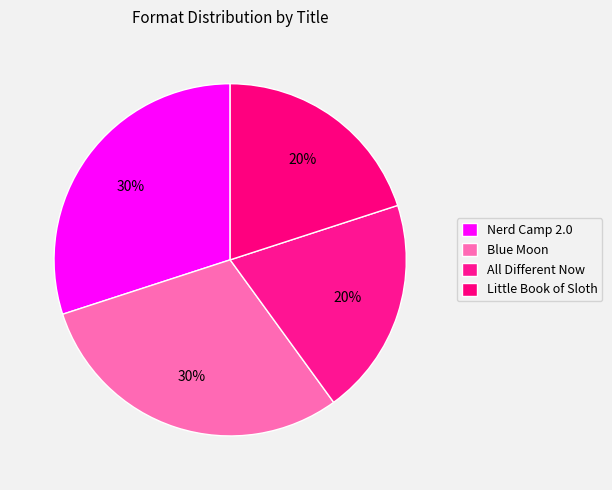

Which slice is the largest?

Nerd Camp 2.0